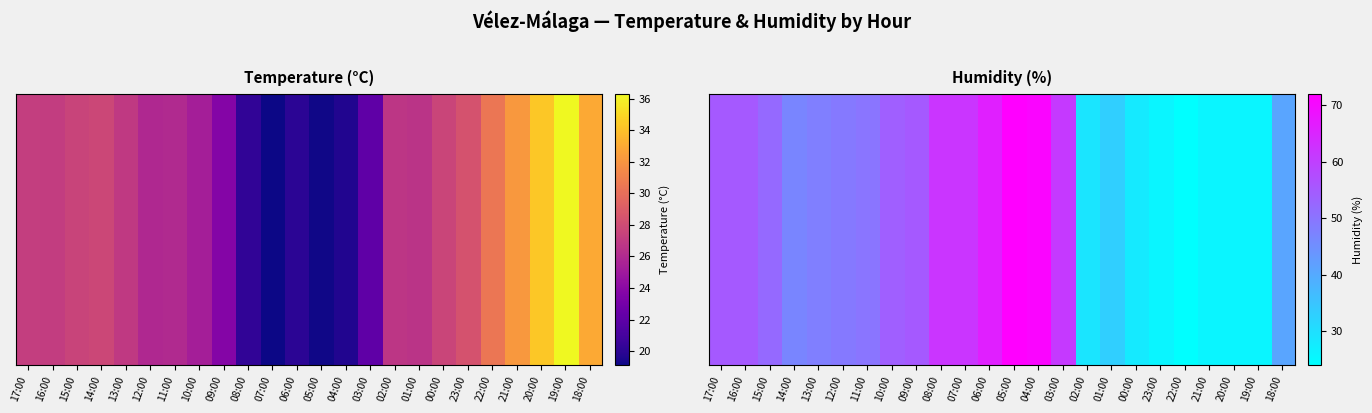

List the labels in order of value, largest first.

05:00, 04:00, 06:00, 08:00, 07:00, 03:00, 17:00, 16:00, 09:00, 10:00, 15:00, 11:00, 12:00, 13:00, 14:00, 18:00, 01:00, 02:00, 00:00, 23:00, 21:00, 20:00, 19:00, 22:00